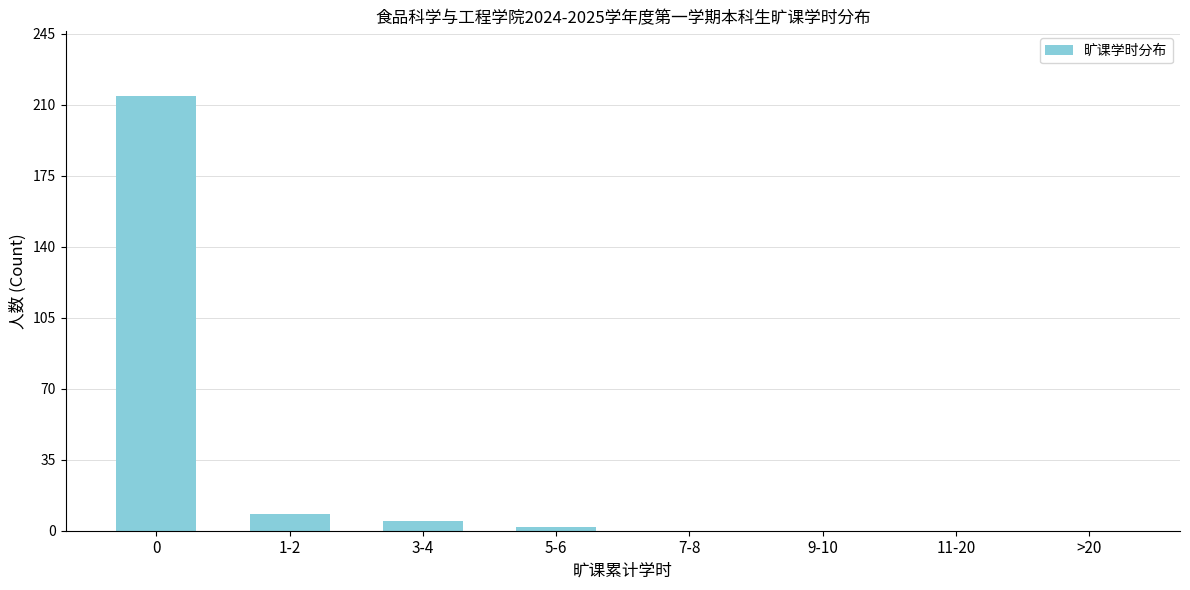

Reading left to right, transcribe all the data shown in this chart.

0=214	1-2=8	3-4=5	5-6=2	7-8=0	9-10=0	11-20=0	>20=0